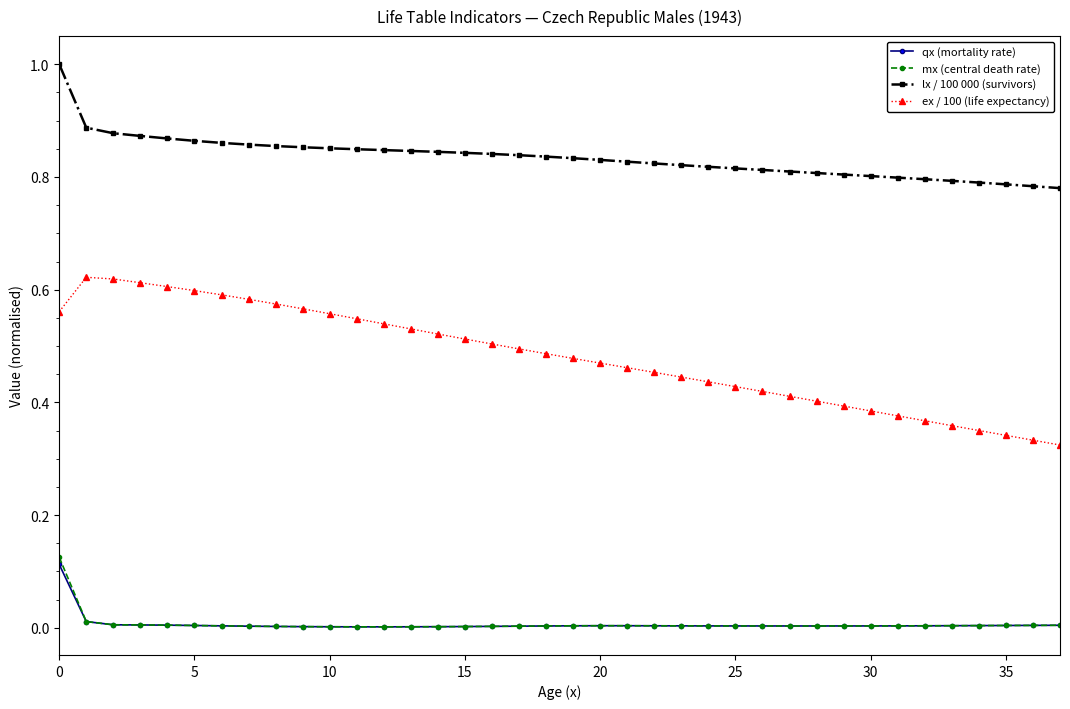

True or false: mx (central death rate) has more than 0 points higher than both neighbors.

True